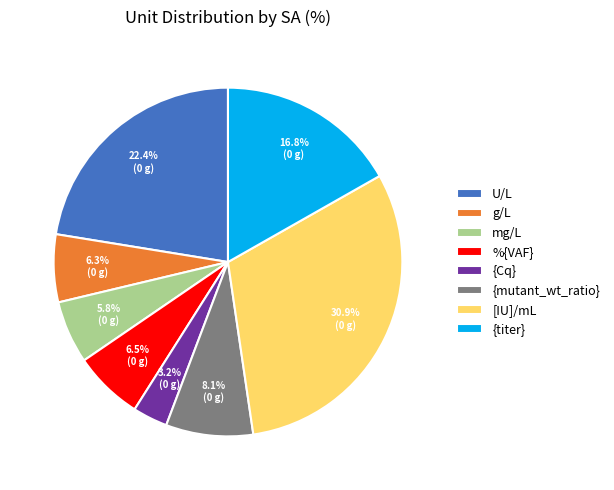

Is mg/L the majority of the pie?

No